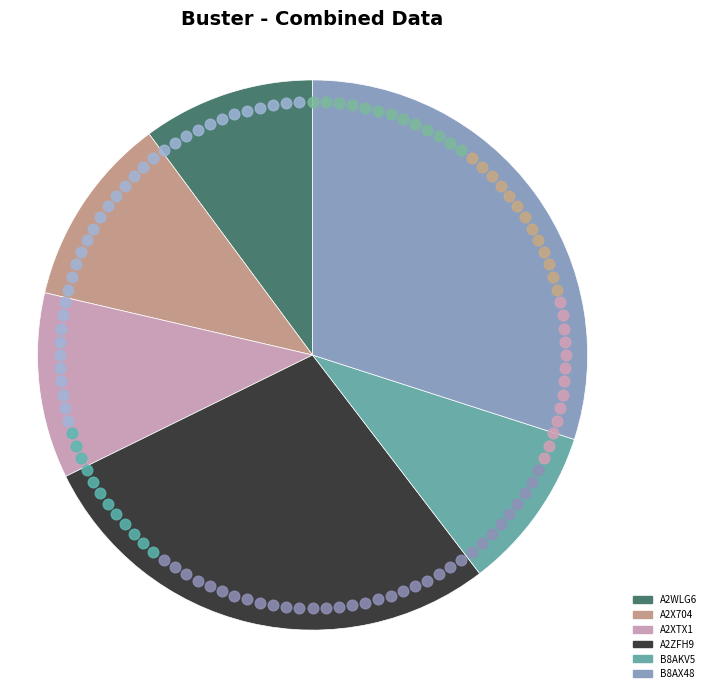

Do A2WLG6 and A2ZFH9 together represent more than half of the pie?

No